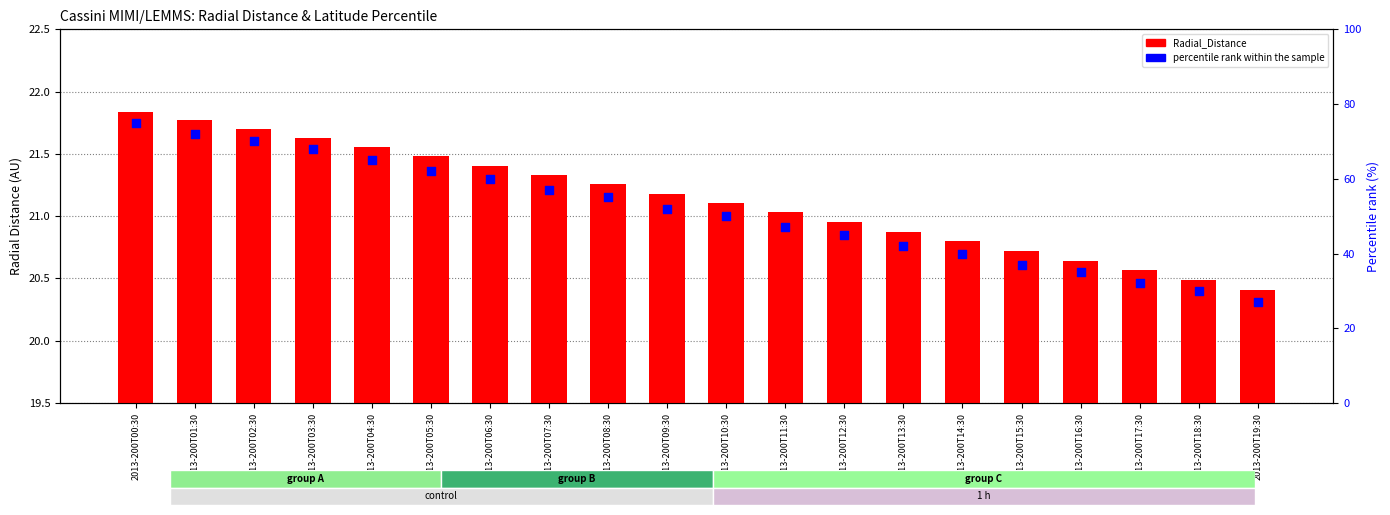

At which category is the sum across all series the highest?

2013-200T00:30